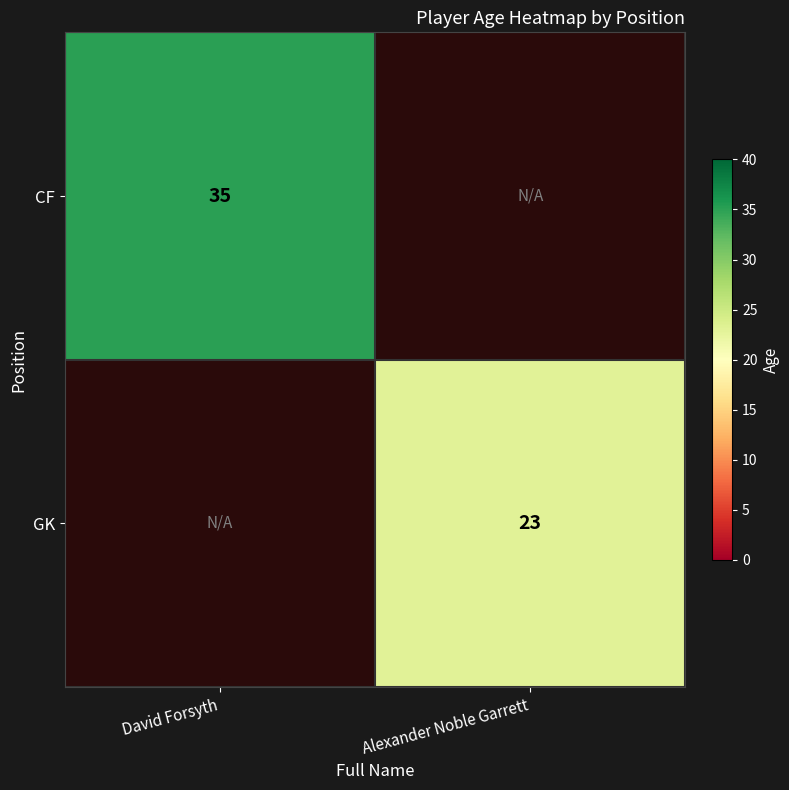

Between David Forsyth and Alexander Noble Garrett, which is larger?

David Forsyth